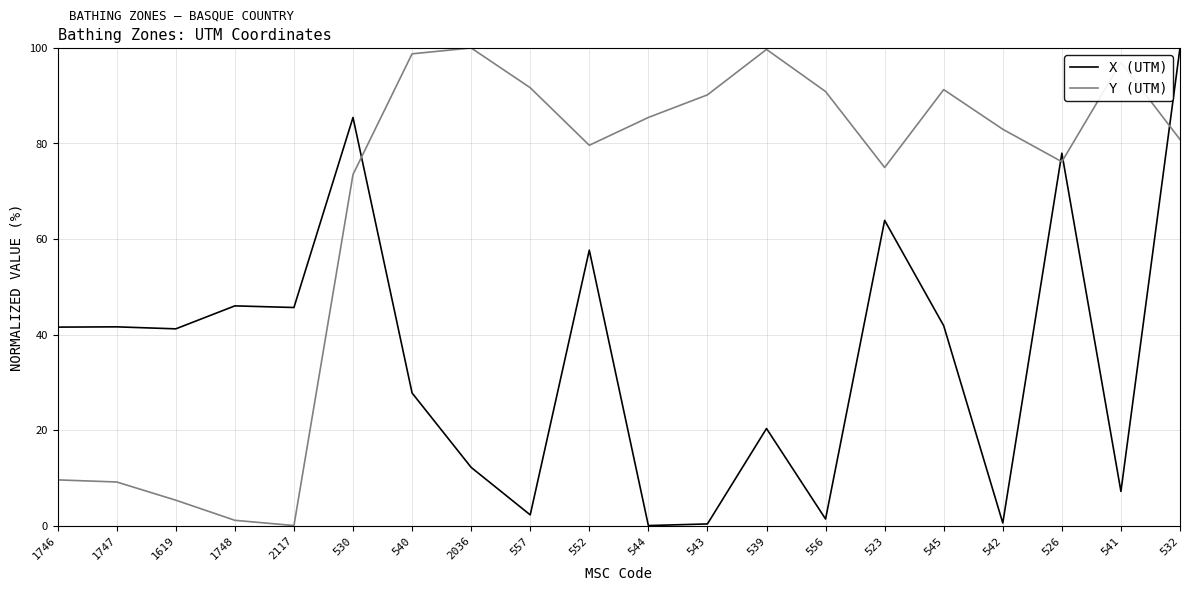

Where do Y (UTM) and X (UTM) first cross each other?

530 and 540